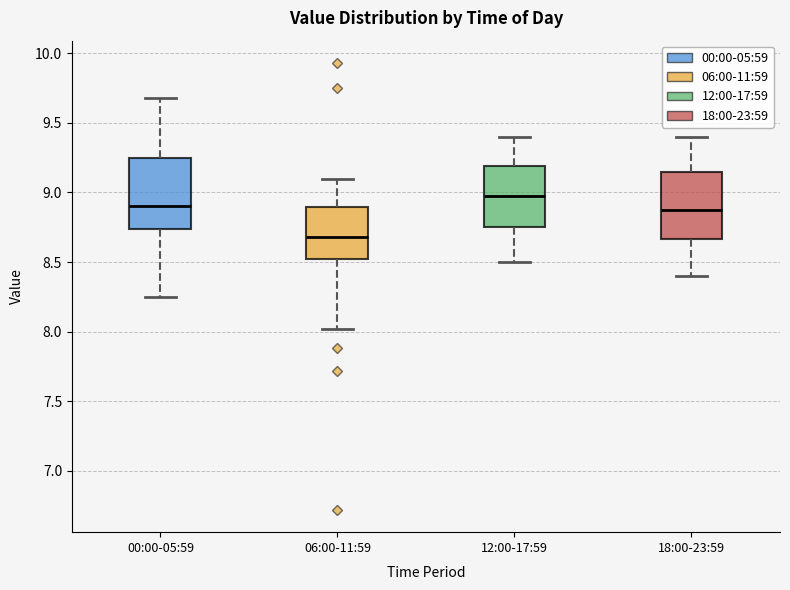

Reading left to right, transcribe this box plot: for each box, give where its median line is, the range the box spans, and where its two whiskers end, as read against the y-axis. The values are not printed on the chart, so give them approximately, as read against the axis.

00:00-05:59: median 8.90, box 8.75 to 9.25, whiskers 8.25 to 9.70
06:00-11:59: median 8.70, box 8.50 to 8.90, whiskers 8.00 to 9.10
12:00-17:59: median 9.00, box 8.75 to 9.20, whiskers 8.50 to 9.40
18:00-23:59: median 8.90, box 8.65 to 9.15, whiskers 8.40 to 9.40